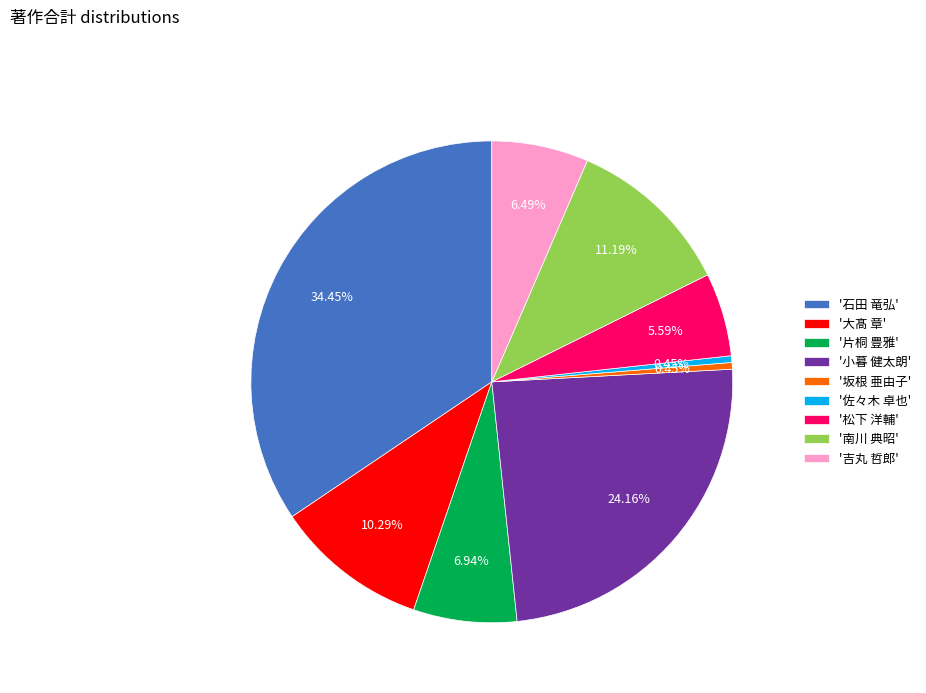

Does any single category account for the majority?

No